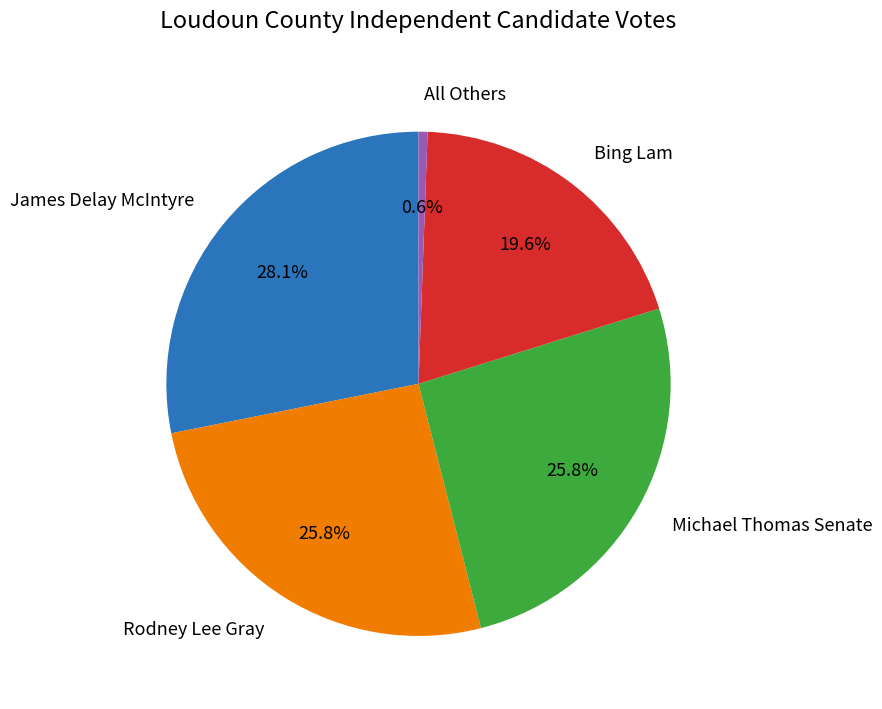

To the nearest percent, what percentage of the pie is James Delay McIntyre?

28%